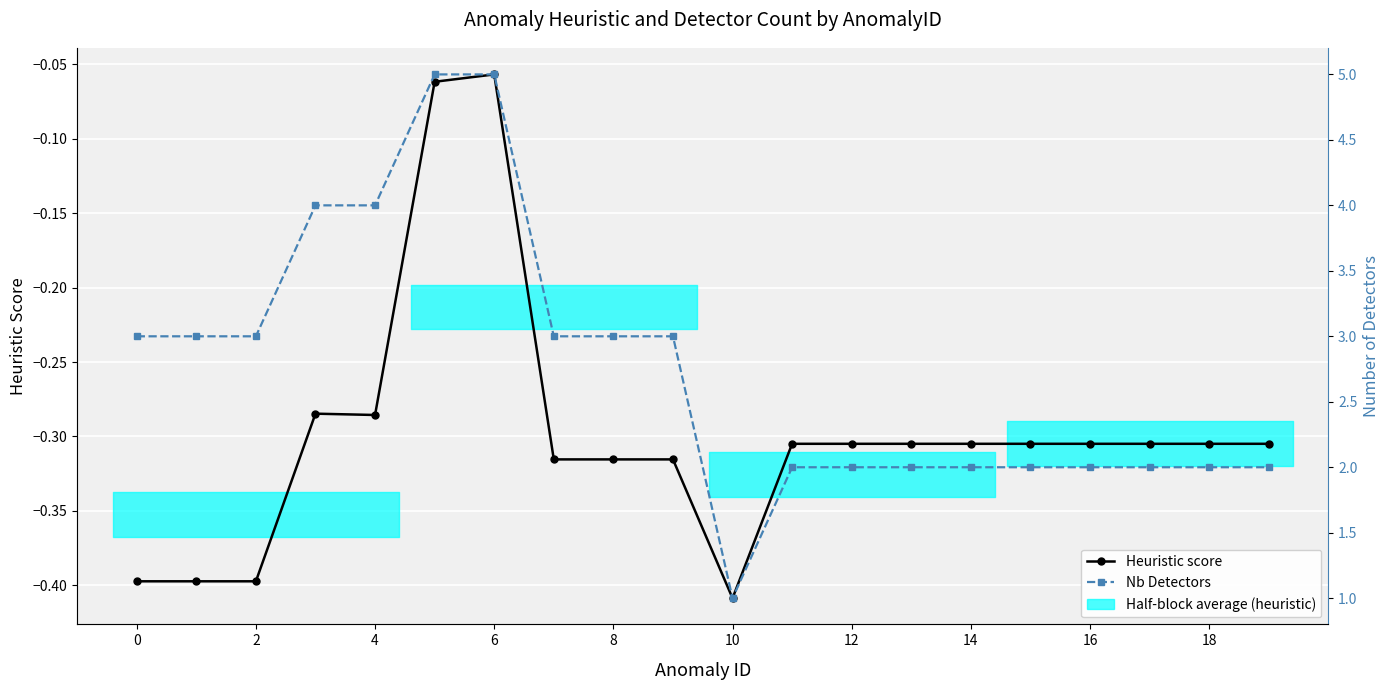

The value of Heuristic score at 14 is -0.3. True or false?

True